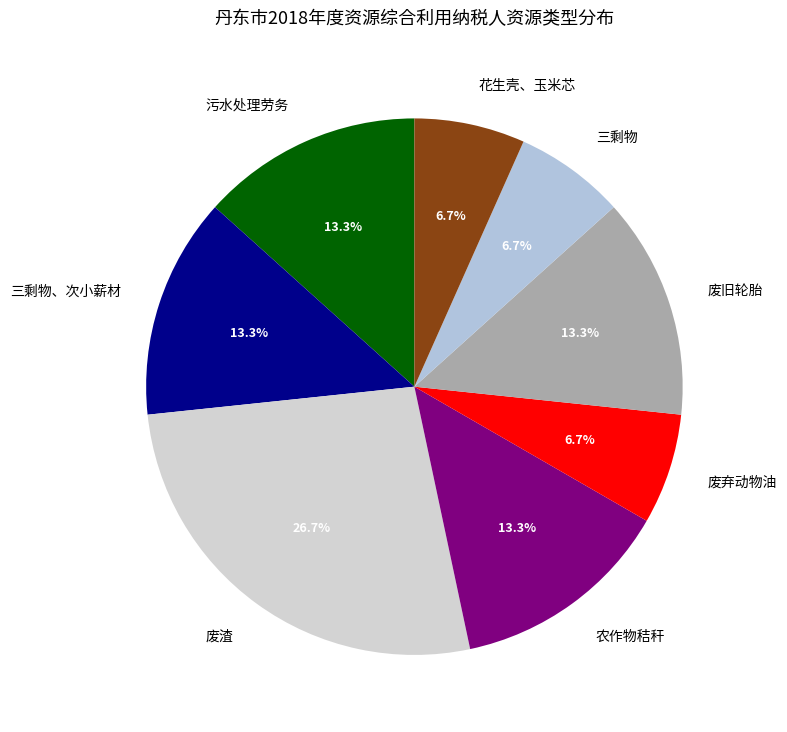

How many segments does this pie chart have?

8